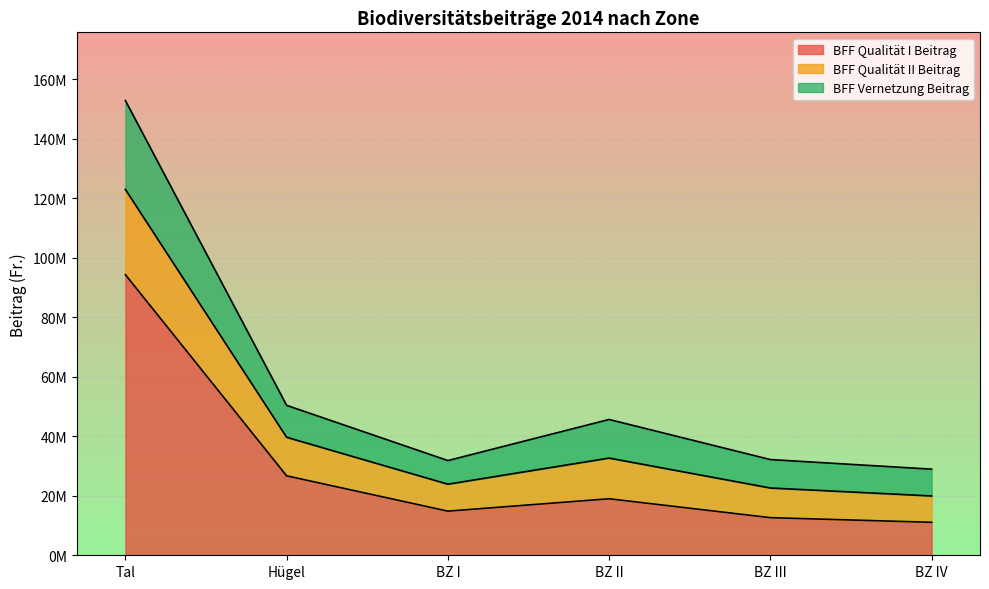

True or false: BFF Vernetzung Beitrag and BFF Qualität II Beitrag intersect in this chart.

False